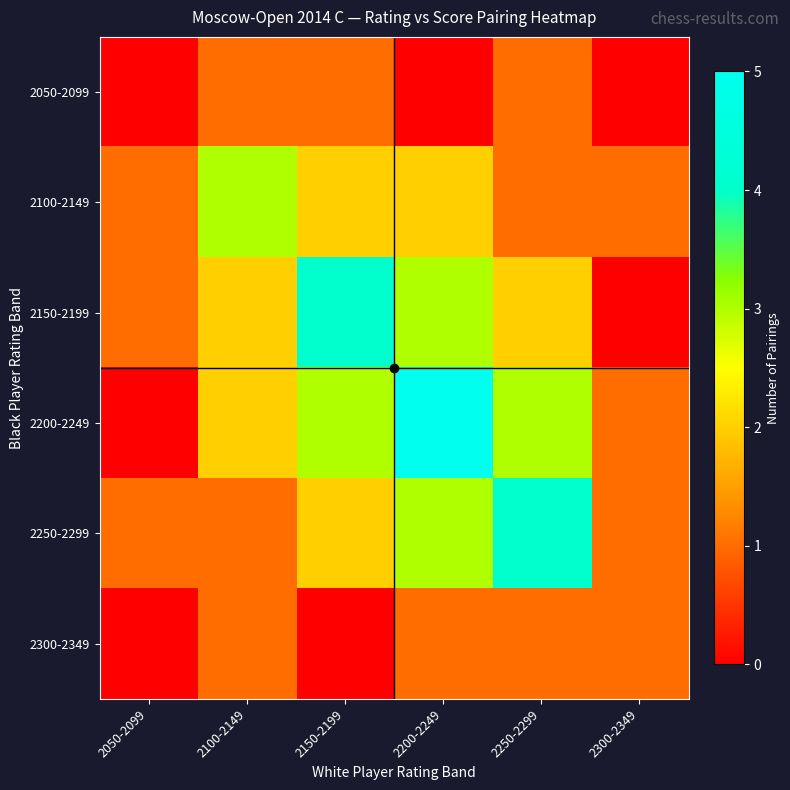

Which label corresponds to the largest value in the chart?

2200-2249